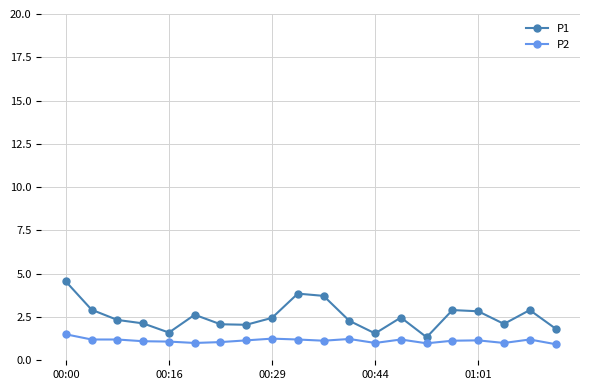

What is the value of the P1 point at the 13th from the left?

1.6